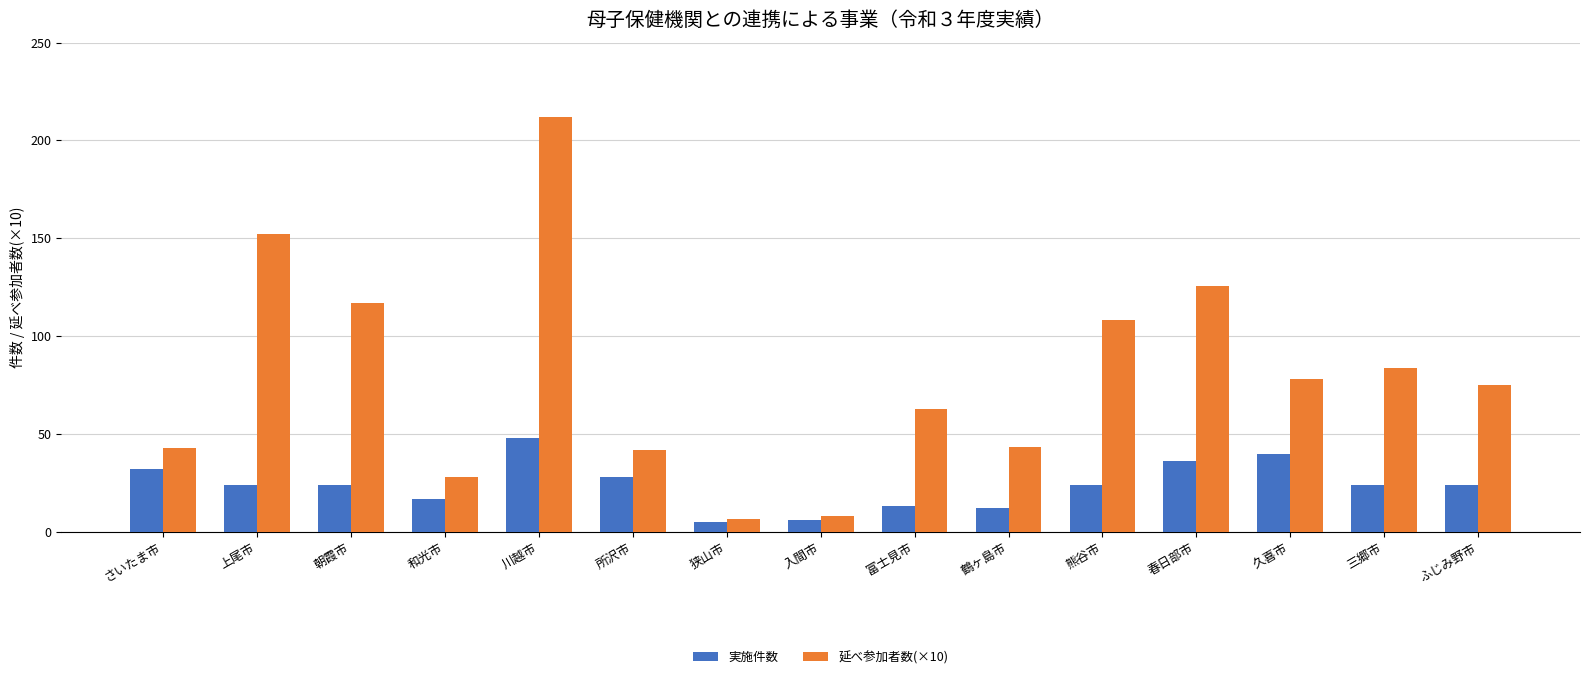

Rank the series by their maximum value, from lowest to highest.

実施件数, 延べ参加者数(×10)